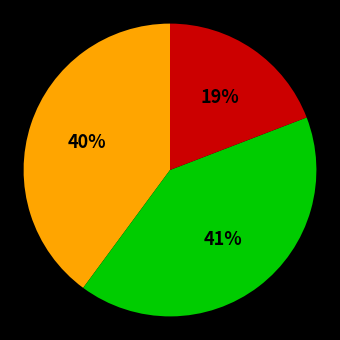

To the nearest percent, what is the difference between the largest and smallest slice percentages?

22%